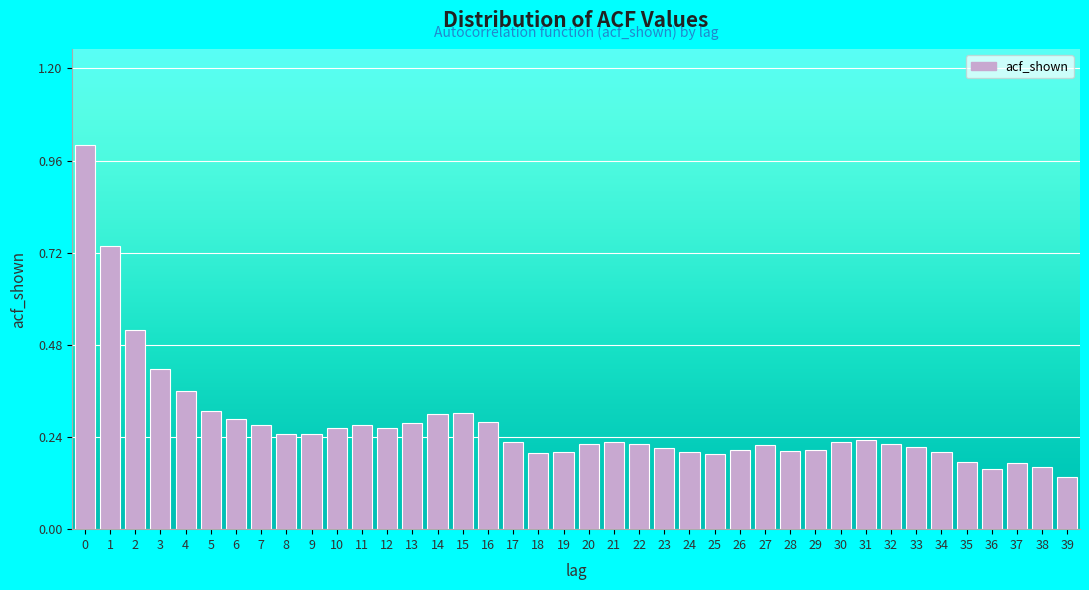

What is the greatest value displayed?

1.0